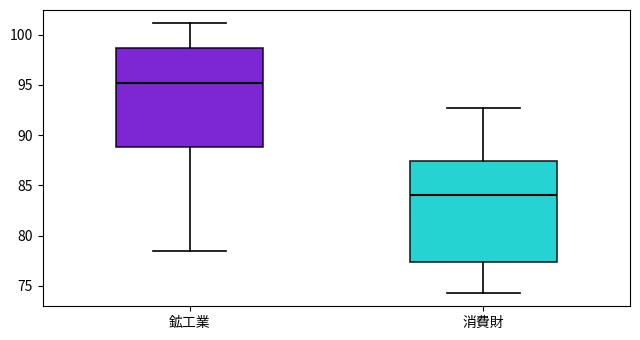

Reading left to right, transcribe this box plot: for each box, give where its median line is, the range the box spans, and where its two whiskers end, as read against the y-axis. The values are not printed on the chart, so give them approximately, as read against the axis.

鉱工業: median 95.0, box 89.0 to 98.5, whiskers 78.5 to 101.0
消費財: median 84.0, box 77.5 to 87.5, whiskers 74.5 to 92.5